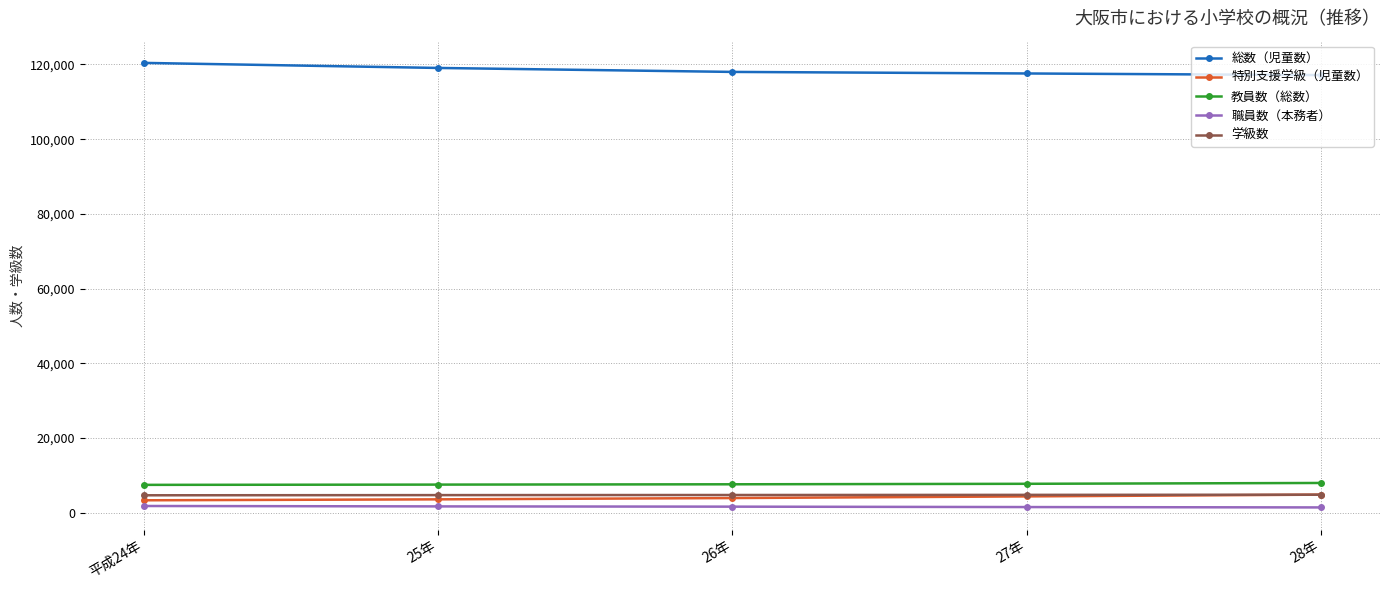

What is the label of the 1st point from the right?

28年